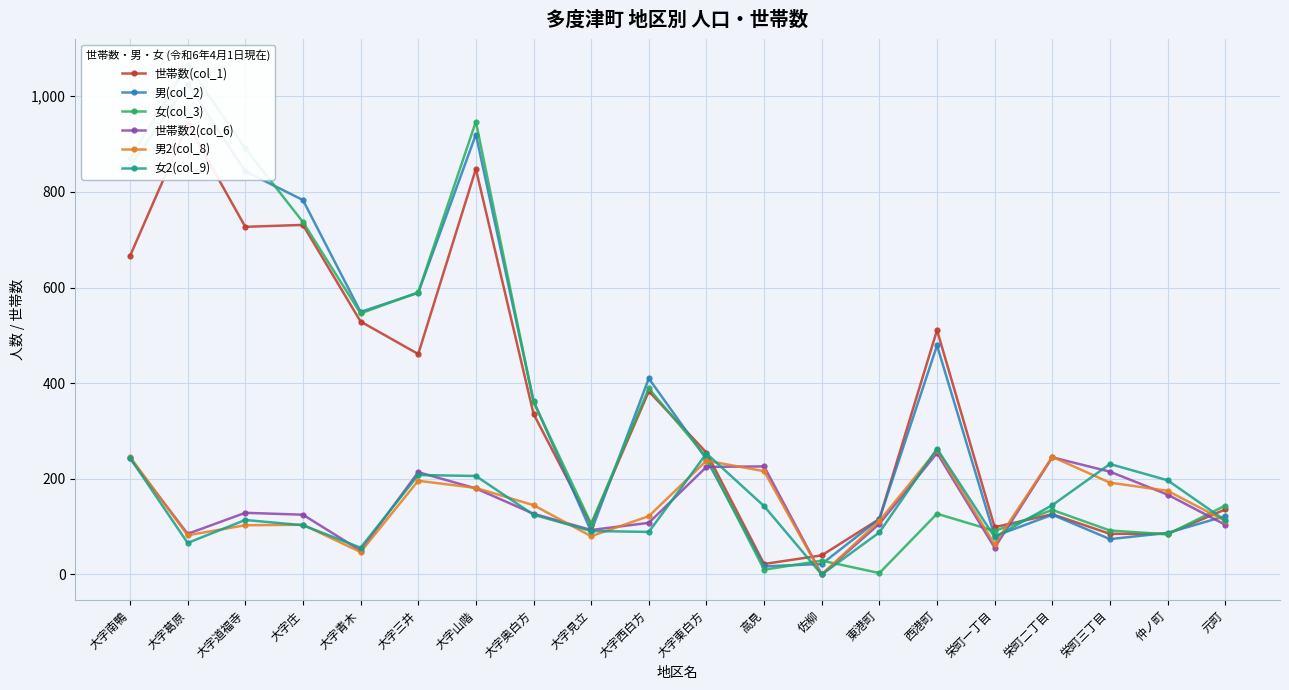

At which category does 男2(col_8) reach its first local peak?

大字庄